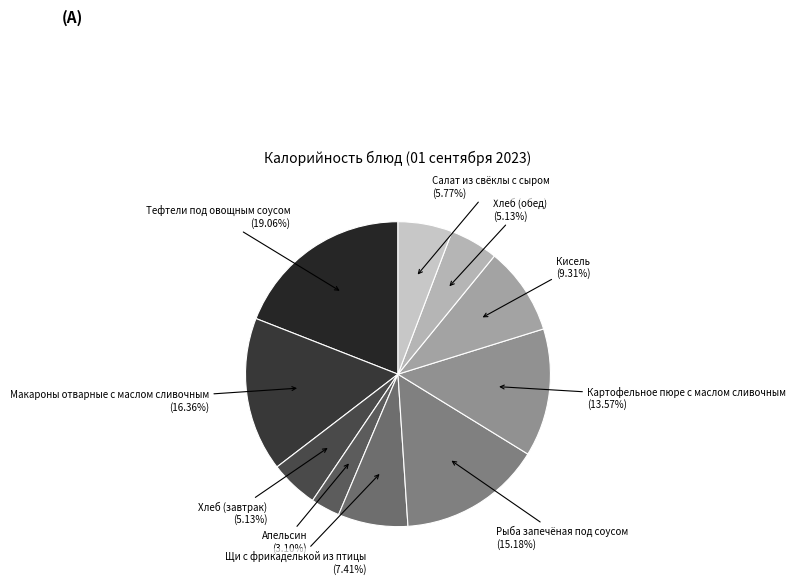

Count the number of slices in the pie.

10